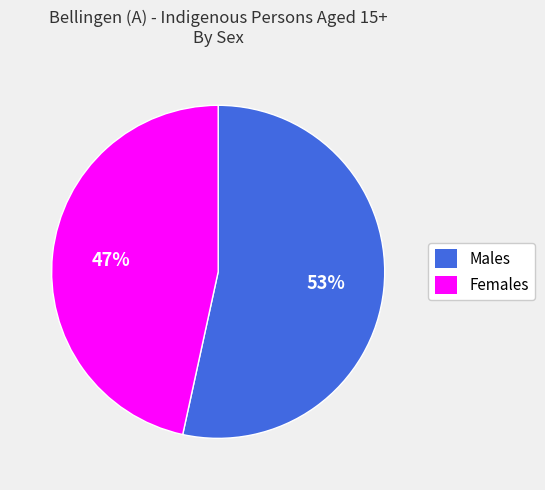

What is the majority slice?

Males